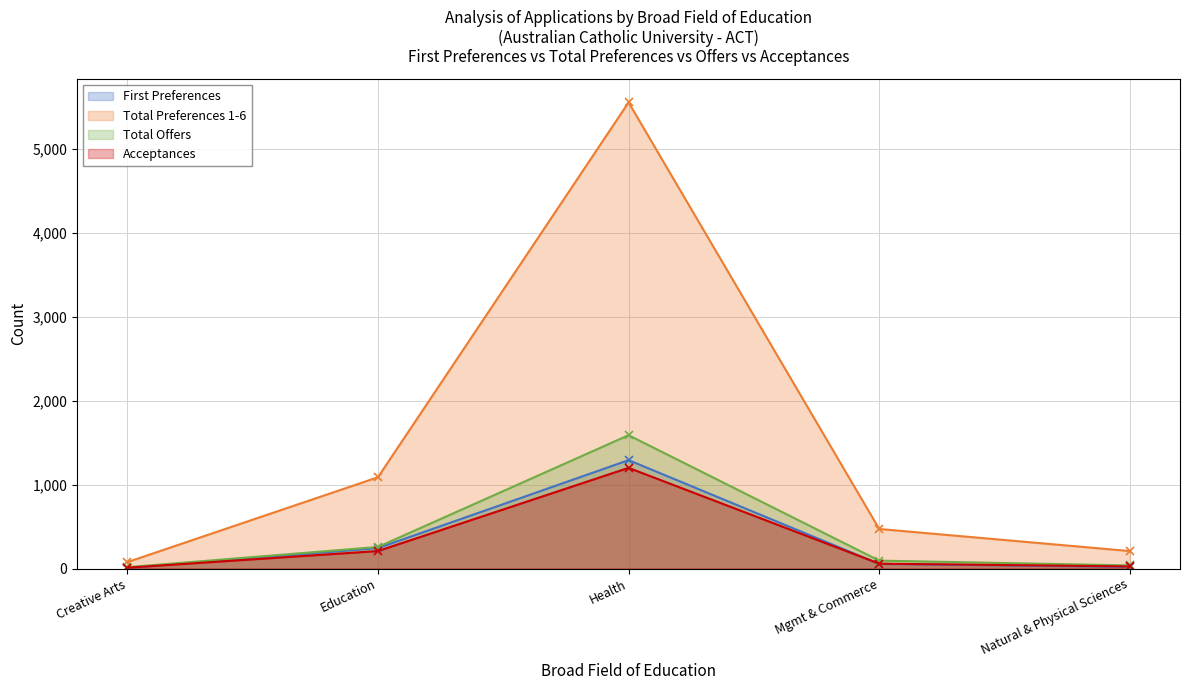

True or false: Acceptances has more than 0 interior local peaks.

True